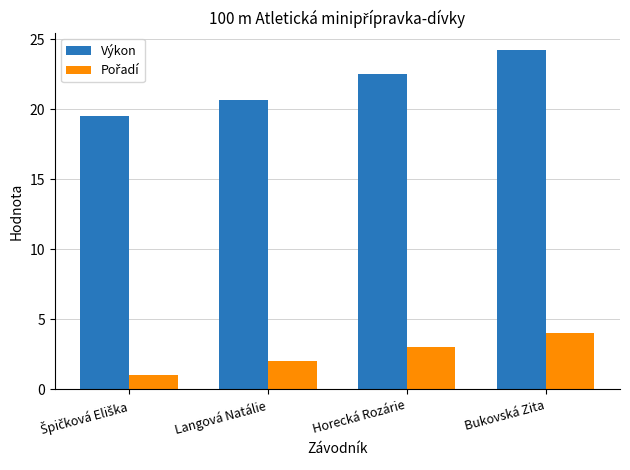

What is the sum of all Výkon values?

86.9